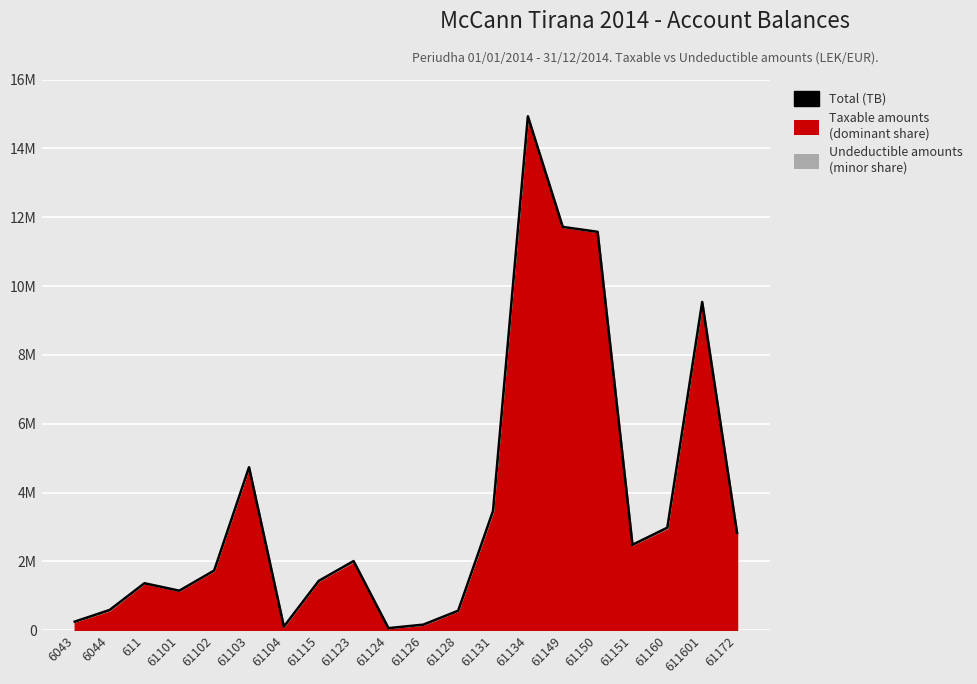

Rank the categories by value from highest to lowest.

61134, 61149, 61150, 611601, 61103, 61131, 61160, 61172, 61151, 61123, 61102, 61115, 611, 61101, 6044, 61128, 6043, 61126, 61104, 61124